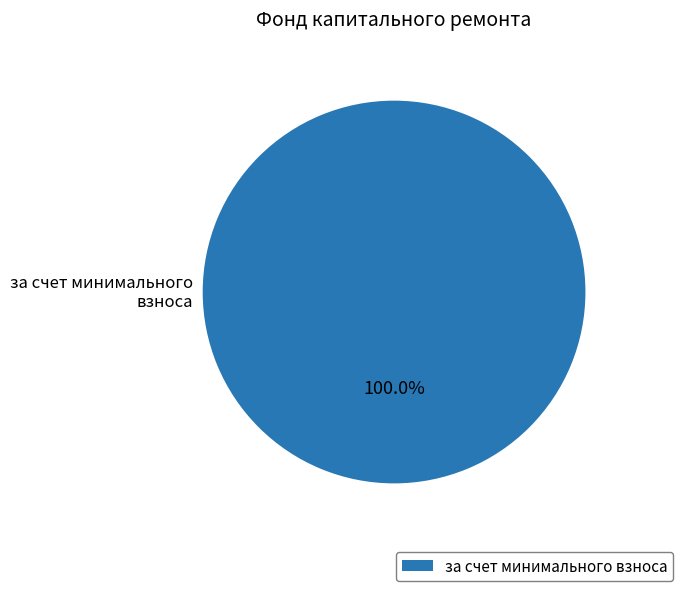

To the nearest percent, what percentage of the pie is за счет минимального взноса?

100%